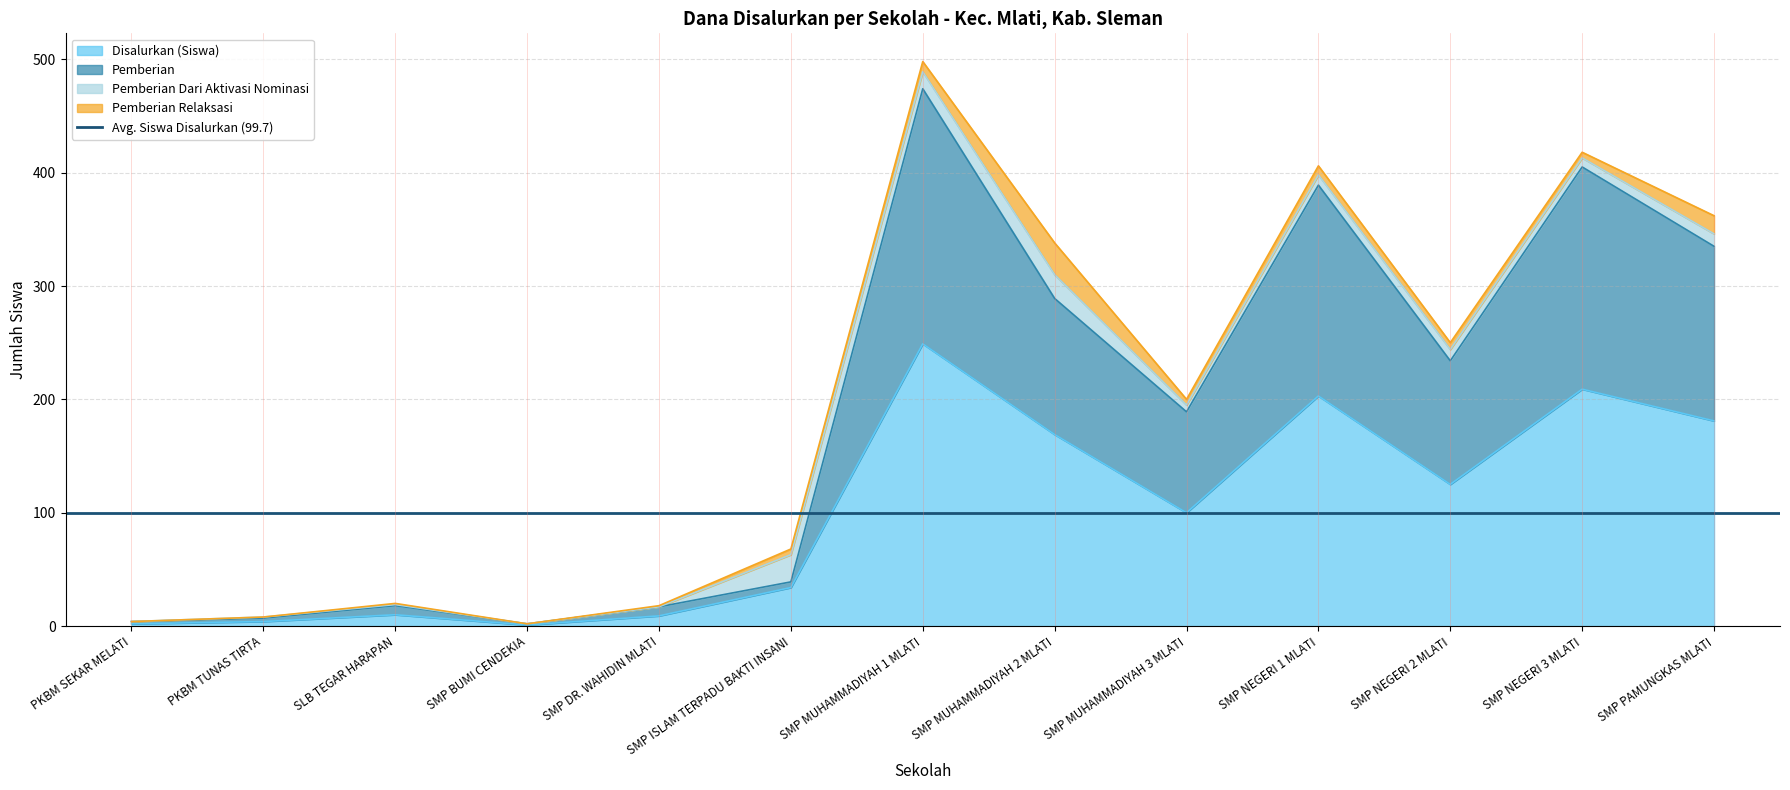

What is the total value across all series at PKBM SEKAR MELATI?

6